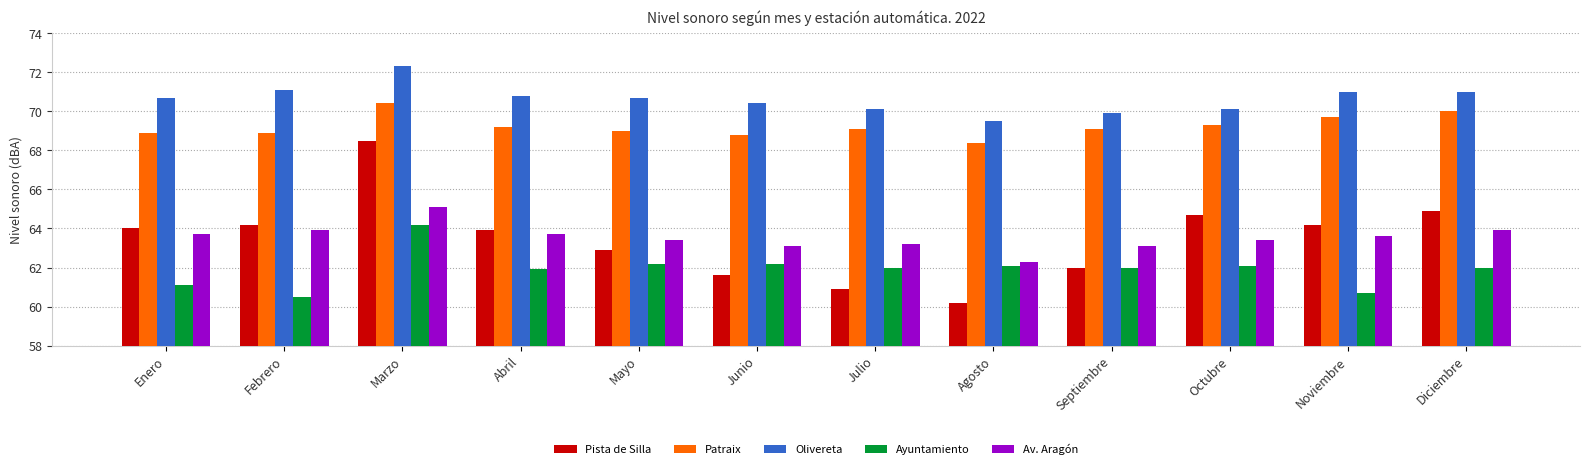

The Olivereta series shows 70.1 at Julio. True or false?

True